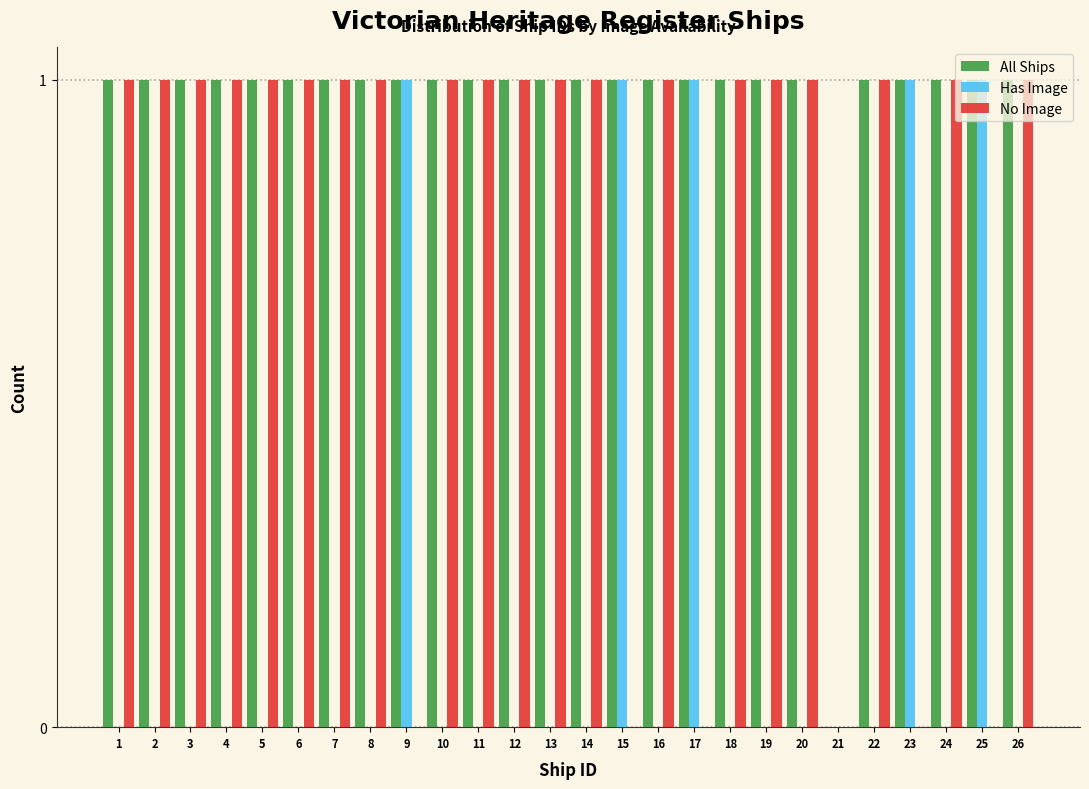

Is it true that All Ships equals 1 at 16?

True